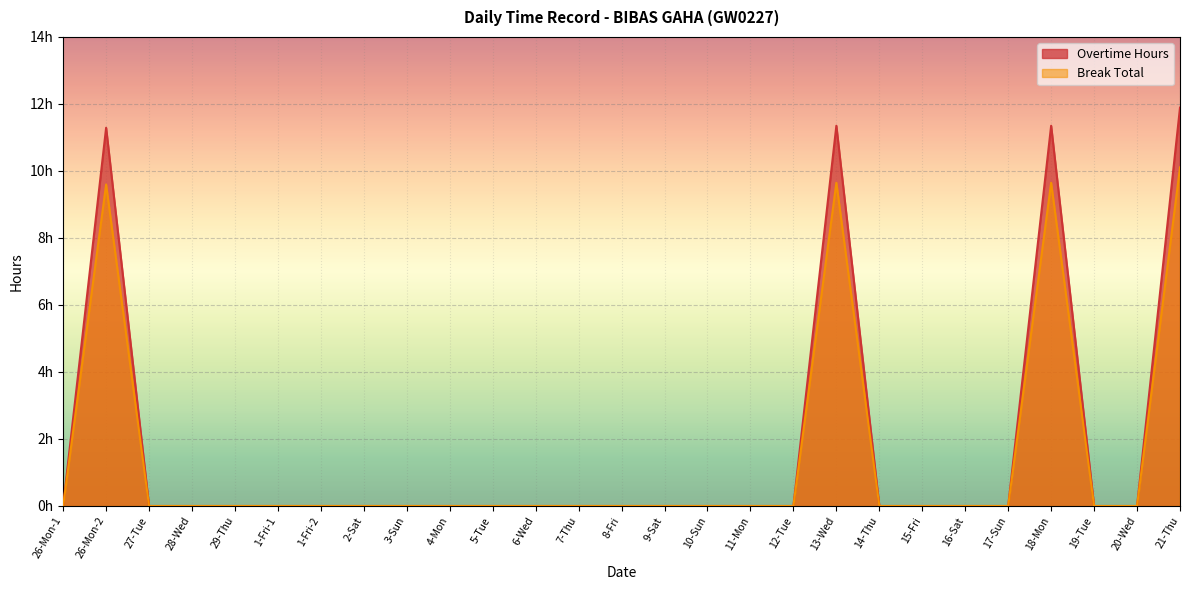

What are all the series names shown in the legend?

Overtime Hours, Break Total